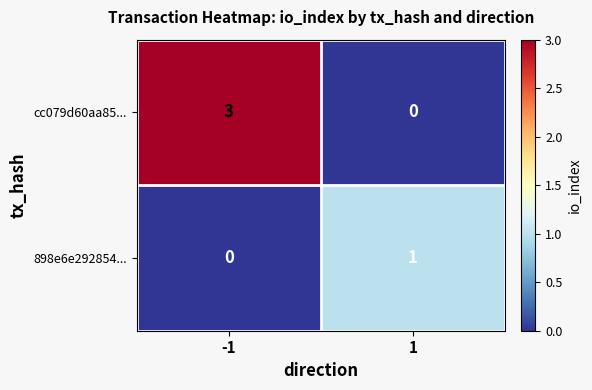

What value does the cc079d60aa85... series have at -1?

3